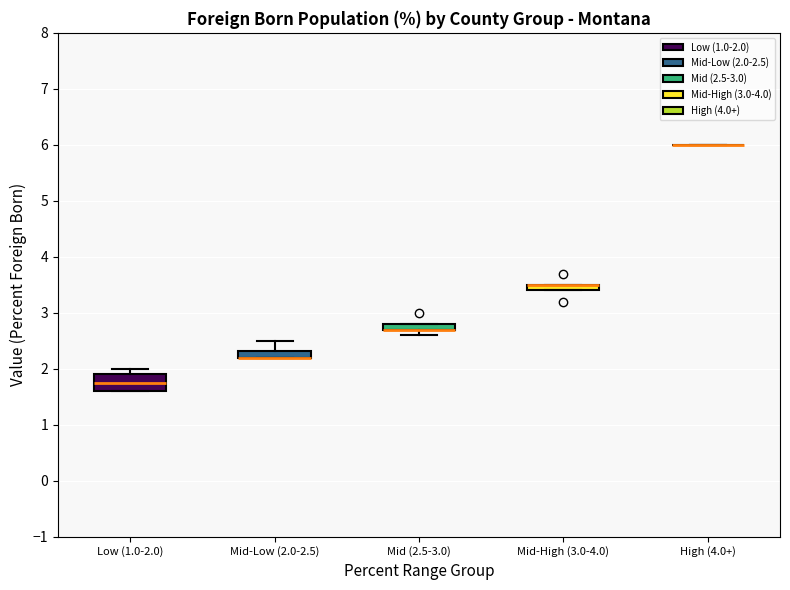

Where is the upper edge of the box for Mid (2.5-3.0) on the y-axis? The values are not printed on the chart, so give them approximately, as read against the axis.

2.8